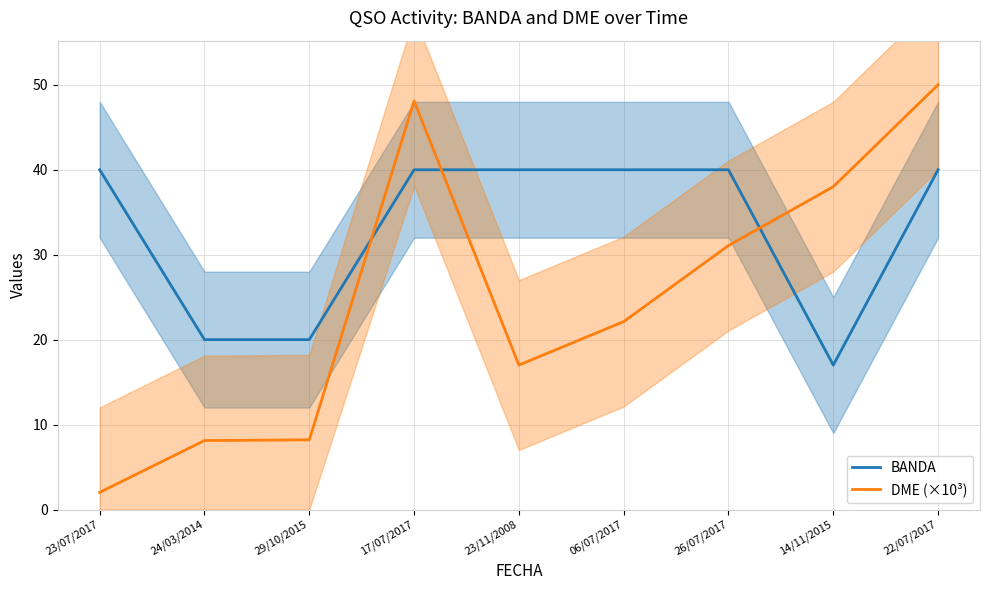

What position from the right is 22/07/2017?

1